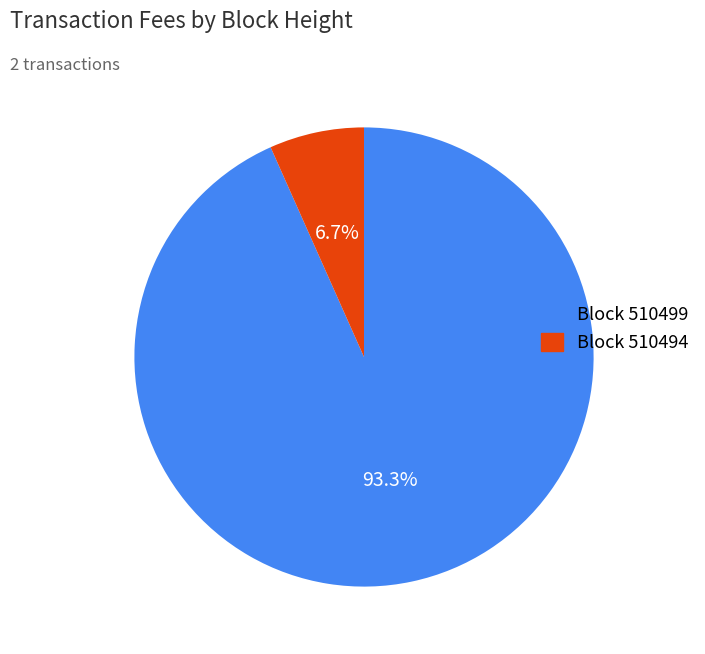

Is there a majority slice in this chart?

Yes